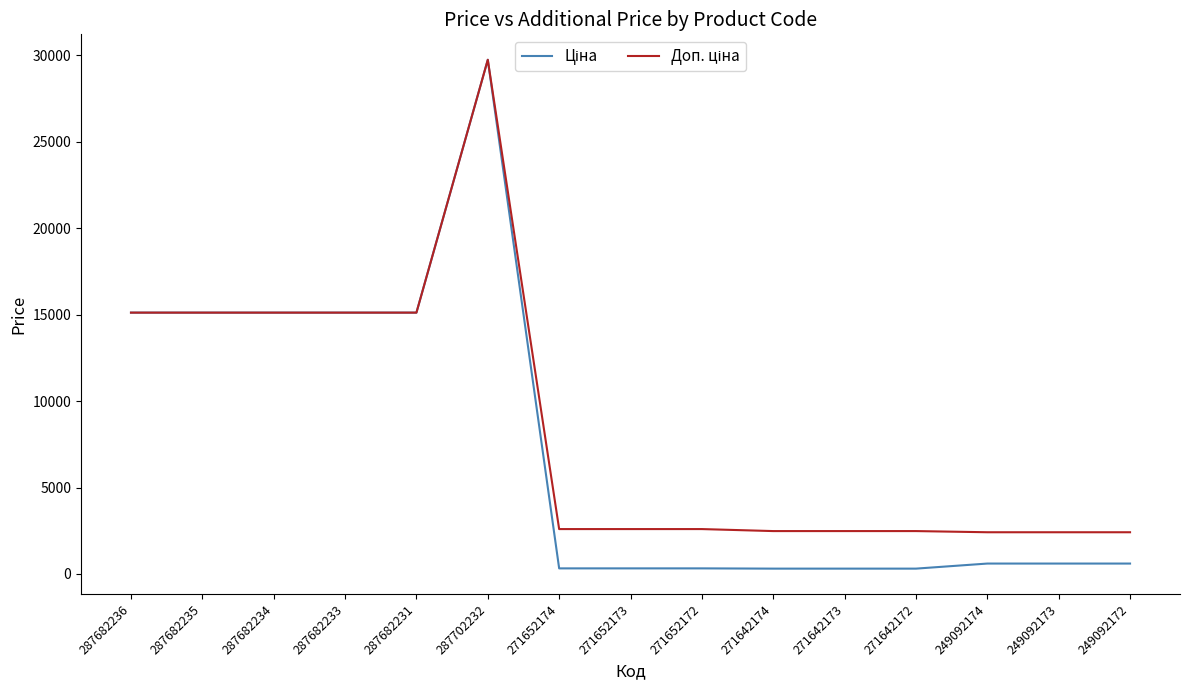

How many lines are shown in the chart?

2